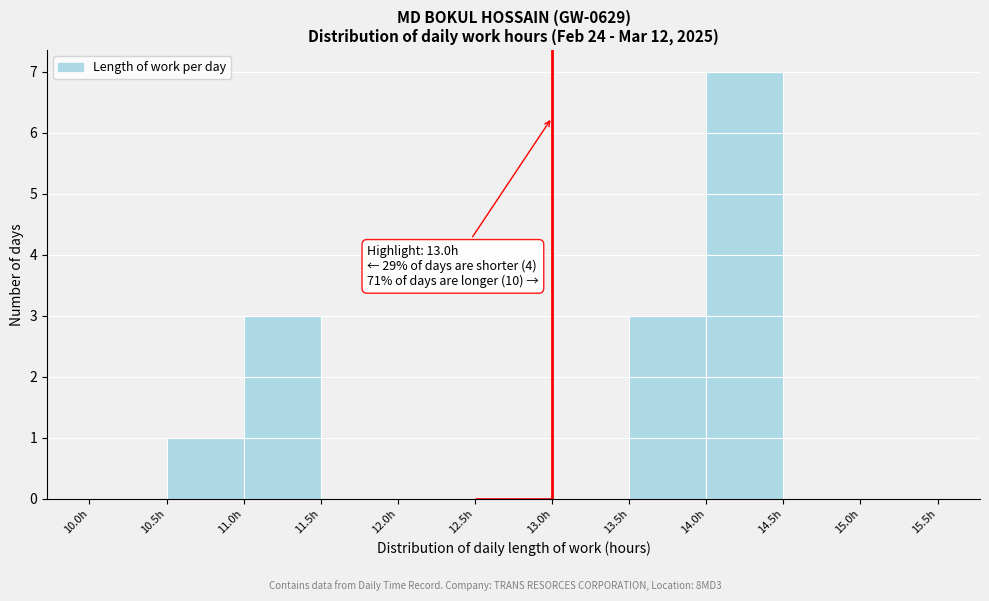

Over which range of the x-axis is the bar tallest?

14.0 to 14.5